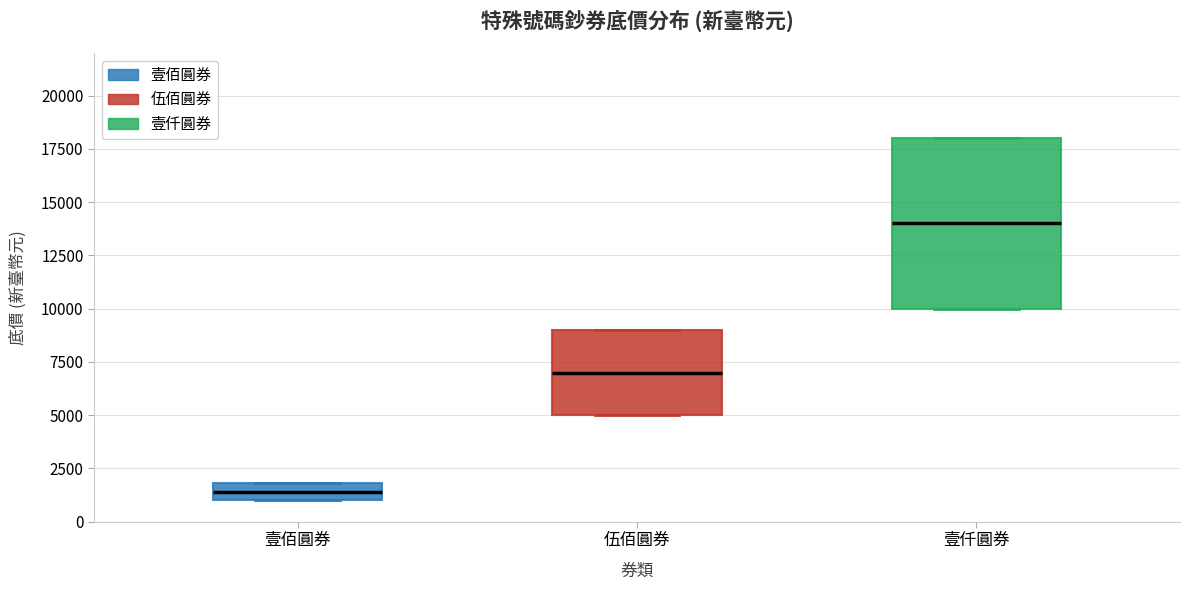

Reading left to right, transcribe this box plot: for each box, give where its median line is, the range the box spans, and where its two whiskers end, as read against the y-axis. The values are not printed on the chart, so give them approximately, as read against the axis.

壹佰圓券: median 1500, box 1000 to 2000, whiskers 1000 to 2000
伍佰圓券: median 7000, box 5000 to 9000, whiskers 5000 to 9000
壹仟圓券: median 14000, box 10000 to 18000, whiskers 10000 to 18000